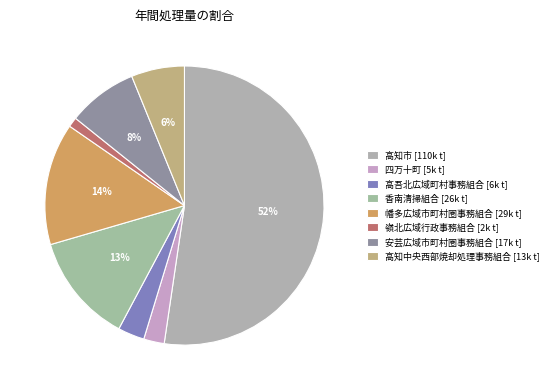

Between 安芸広域市町村圏事務組合 and 高知中央西部焼却処理事務組合, which is larger?

安芸広域市町村圏事務組合